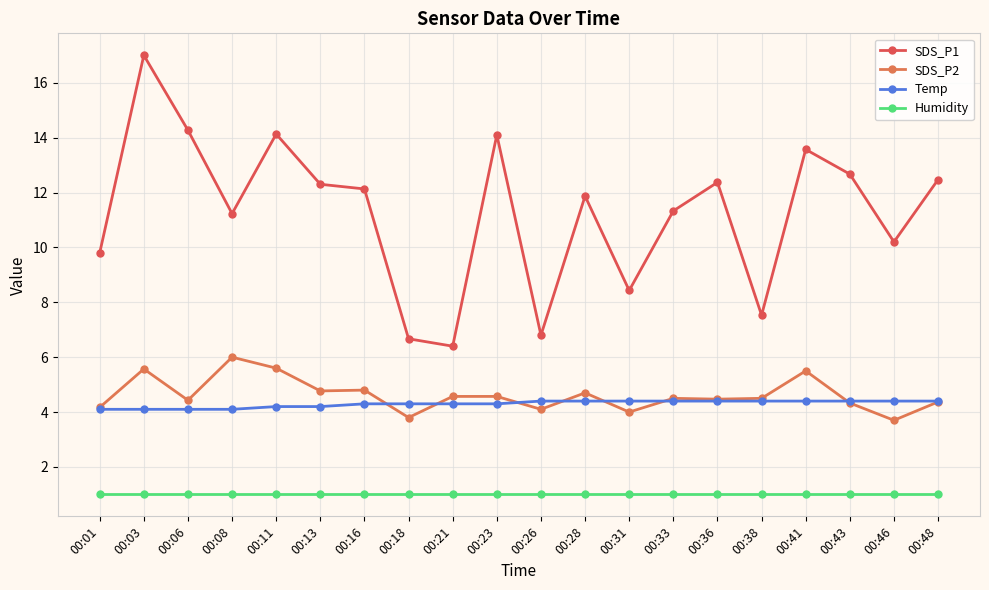

At which category does SDS_P1 reach its first local valley?

00:08